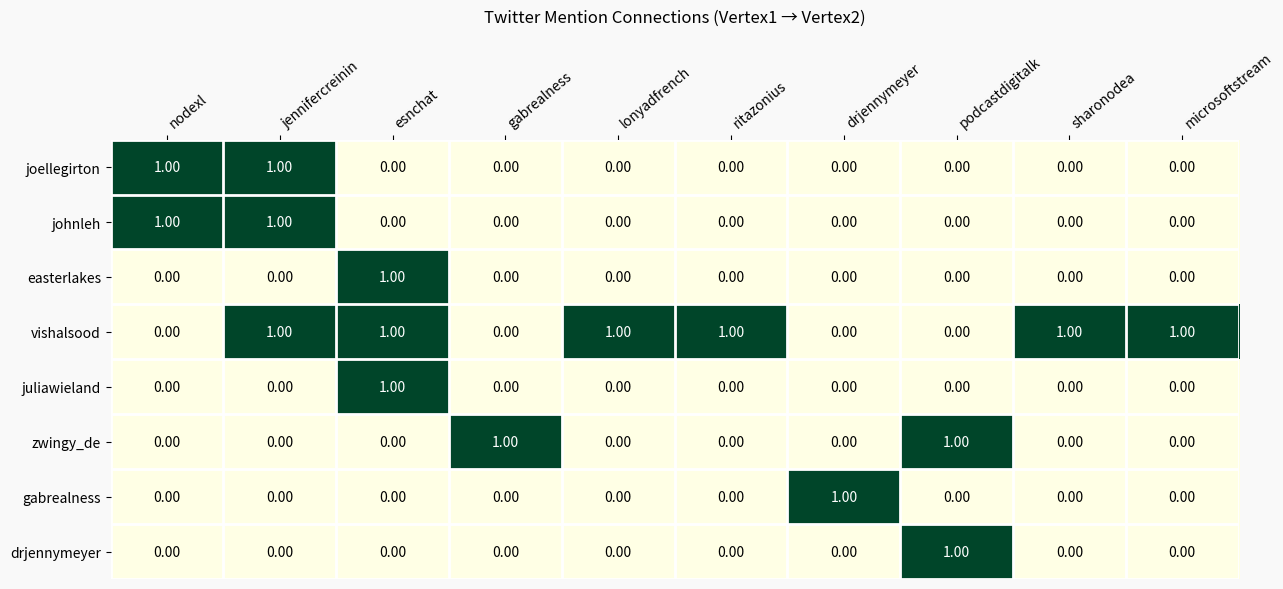

Which series has the largest total across all categories?

vishalsood